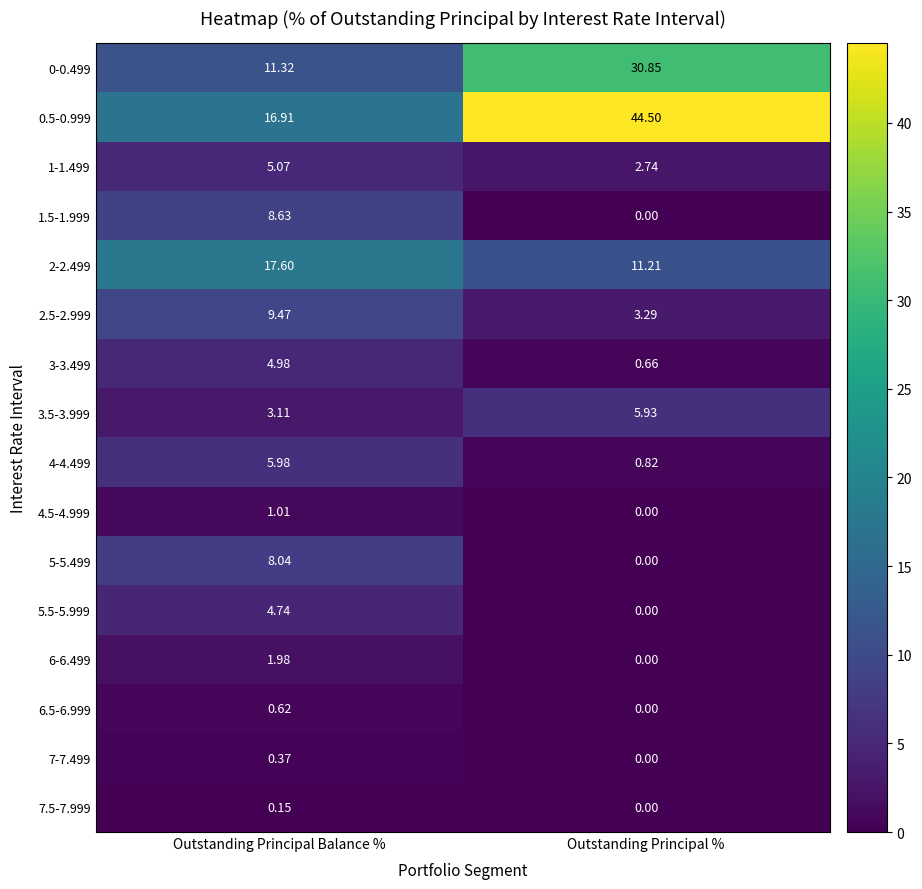

Is the value of 3-3.499 at Outstanding Principal Balance % greater than the value of 0-0.499 at Outstanding Principal Balance %?

No